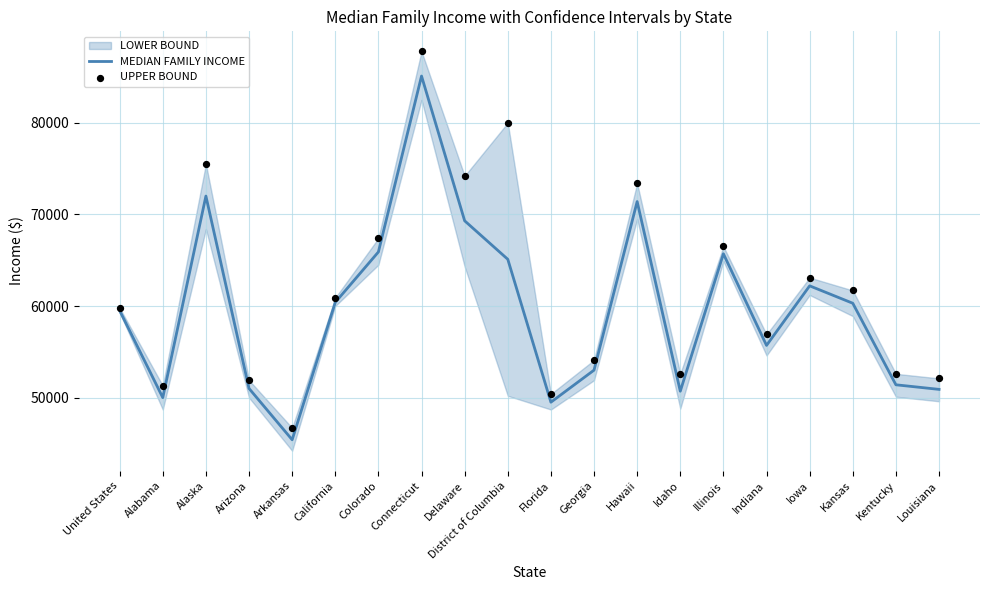

Which series reaches the maximum Y coordinate?

UPPER BOUND